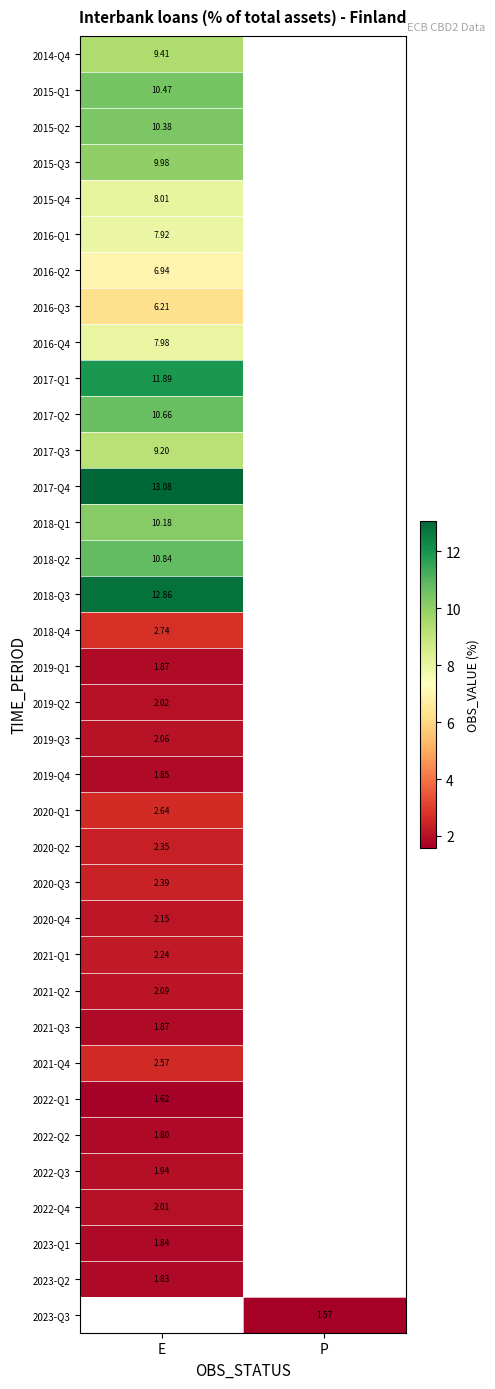

Which label corresponds to the smallest value in the chart?

P